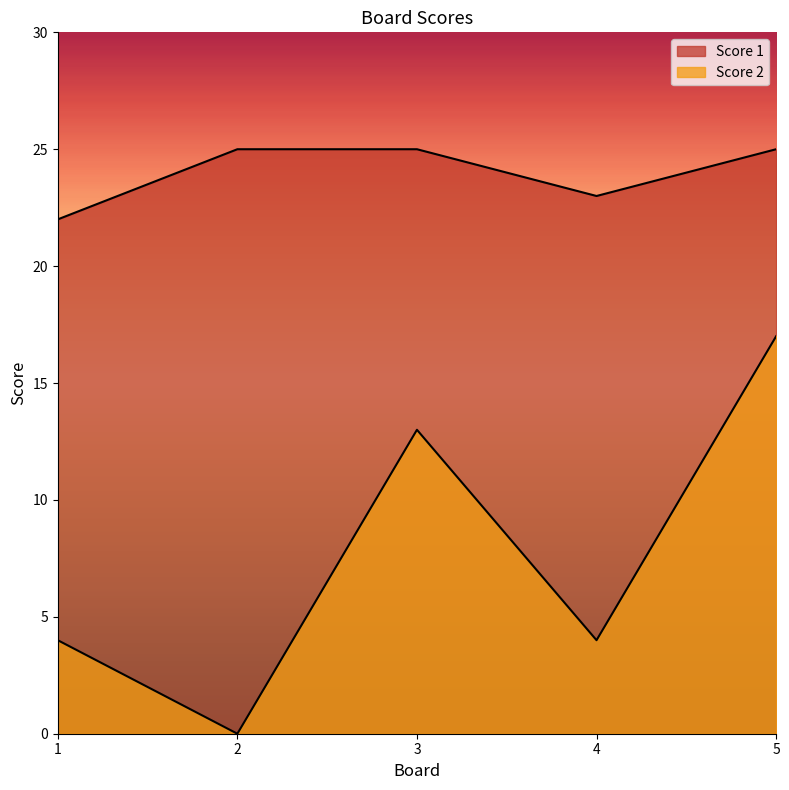

Reading left to right, transcribe all the data shown in this chart.

Score 1: 22	25	25	23	25
Score 2: 4	0	13	4	17